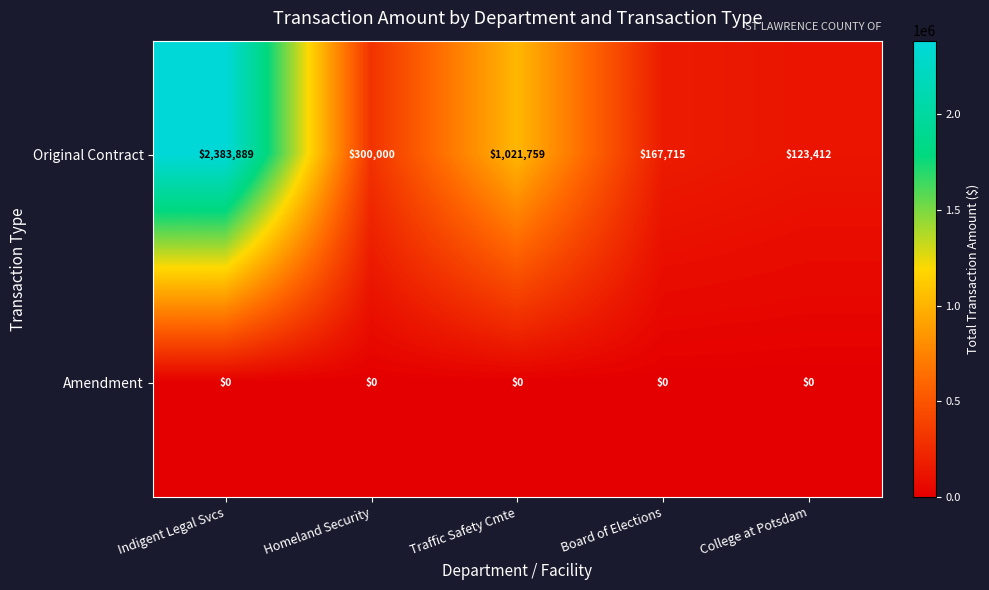

Reading right to left, extract all data points from this chart.

Original Contract: College at Potsdam=123412	Board of Elections=167715	Traffic Safety Cmte=1021759	Homeland Security=300000	Indigent Legal Svcs=2383889
Amendment: College at Potsdam=0	Board of Elections=0	Traffic Safety Cmte=0	Homeland Security=0	Indigent Legal Svcs=0